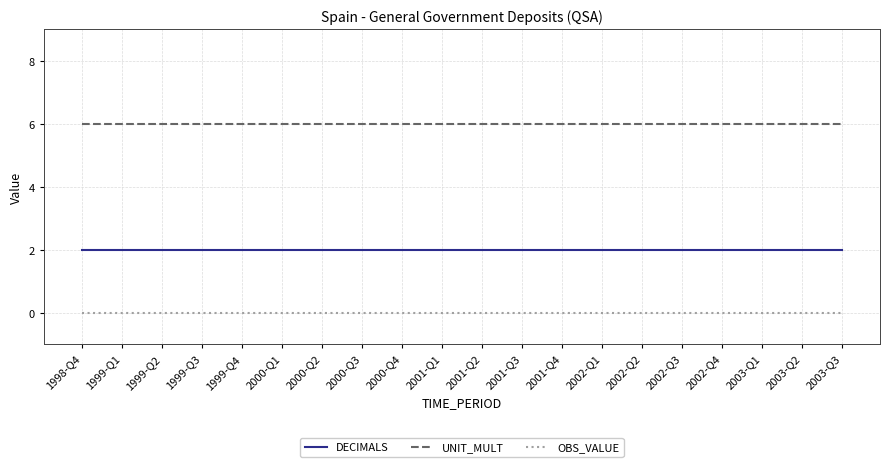

Is it true that UNIT_MULT equals 6 at 1999-Q1?

True